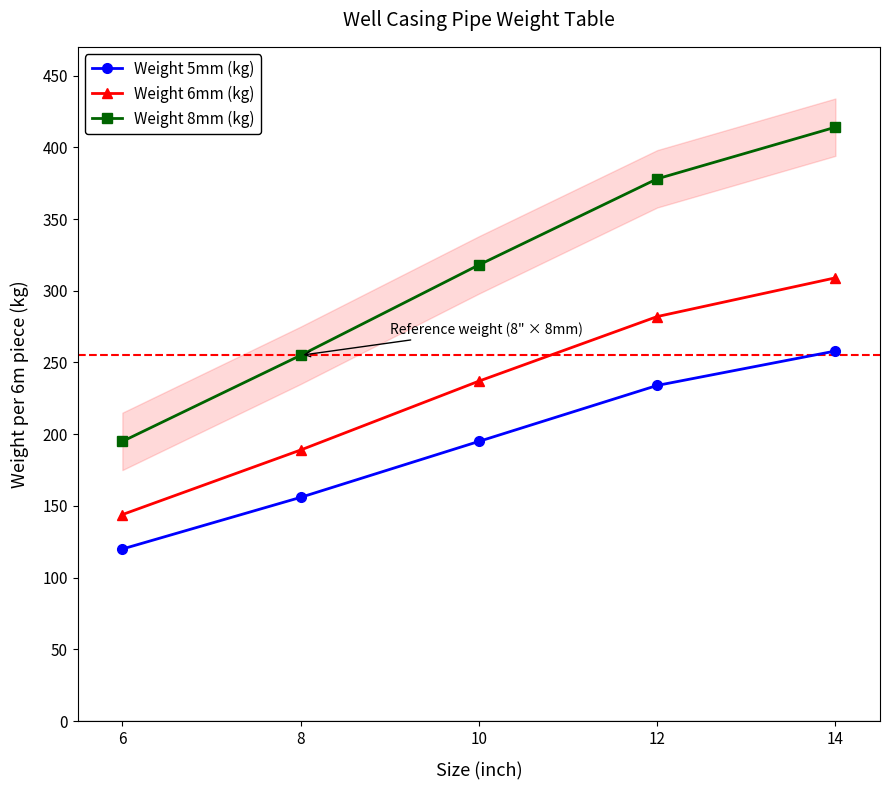

What is the lowest value of the Weight 6mm (kg) series?

144